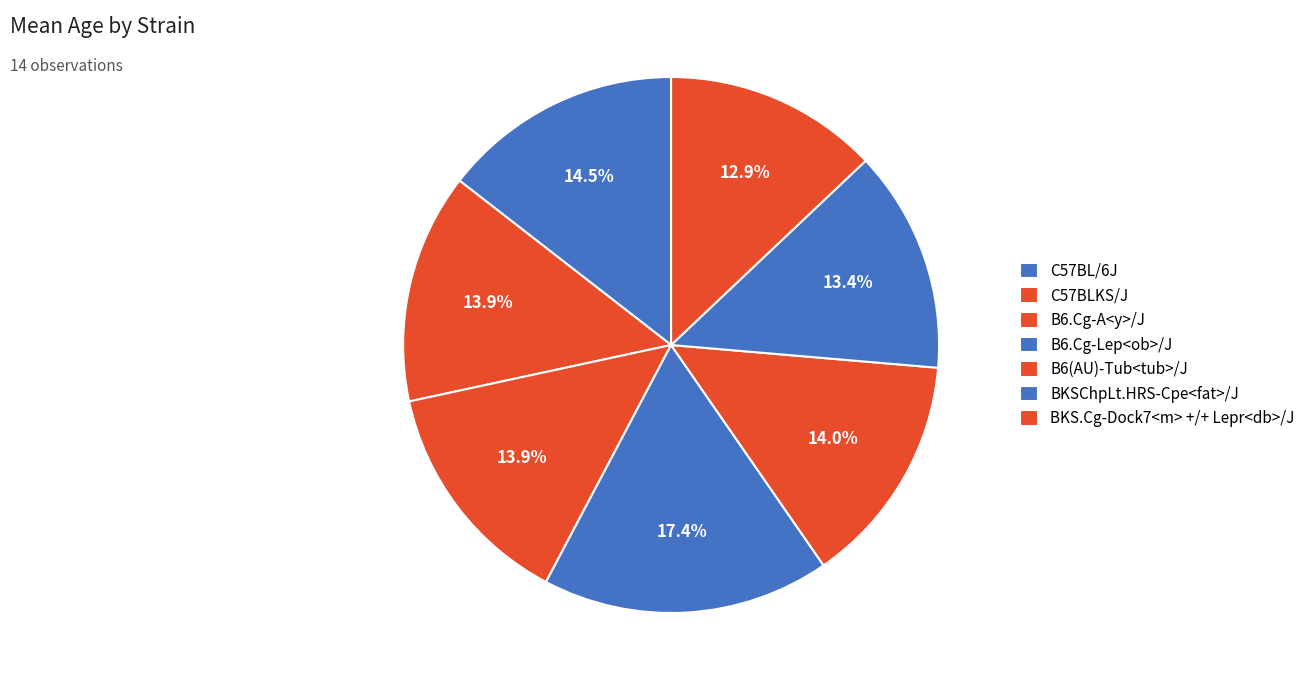

Count the number of slices in the pie.

7